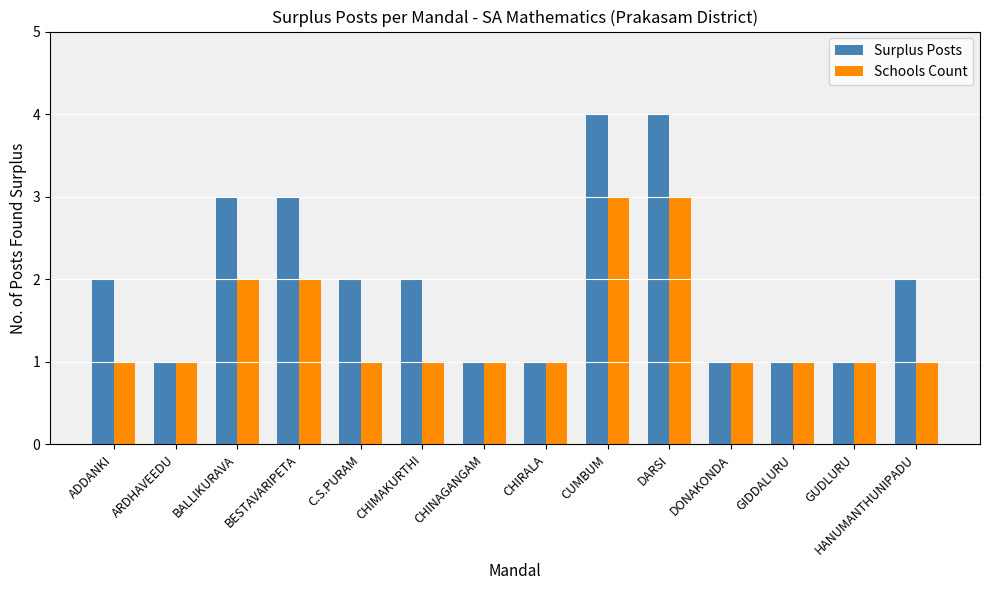

What is the maximum value shown in the chart?

4